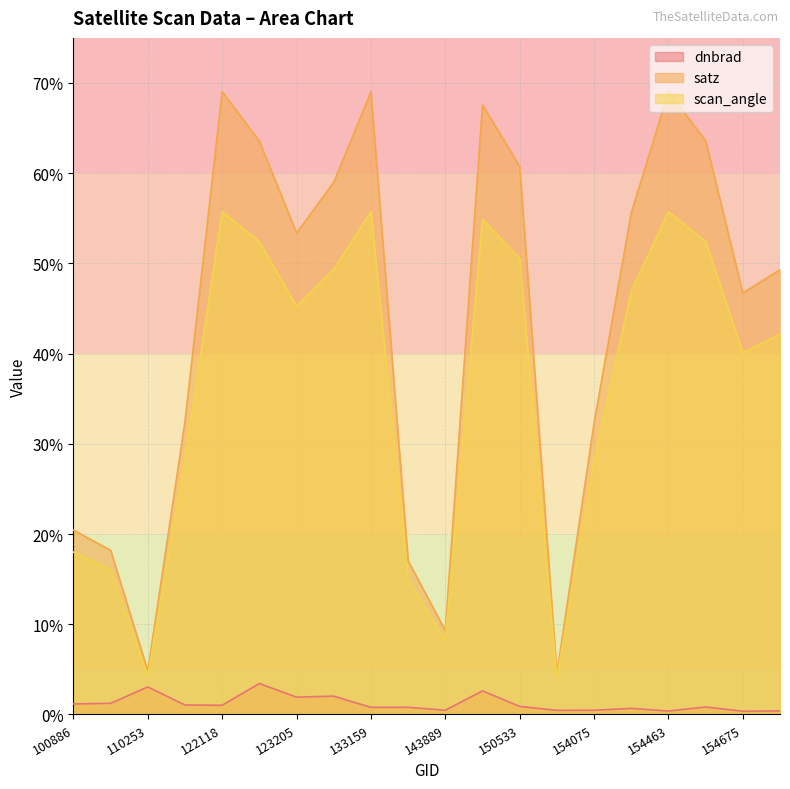

Reading left to right, transcribe all the data shown in this chart.

dnbrad: 1.2	1.2	3.1	1.1	1.0	3.4	1.9	2.0	0.8	0.8	0.5	2.6	0.9	0.5	0.5	0.7	0.4	0.8	0.4	0.4
satz: 20.4	18.2	4.8	32.5	69.0	63.5	53.4	59.0	69.0	17.0	9.3	67.6	60.8	4.5	32.3	55.6	69.0	63.6	46.7	49.3
scan_angle: 18.0	16.1	4.3	28.4	55.7	52.4	45.2	49.3	55.7	15.0	8.2	54.9	50.6	4.0	28.2	46.9	55.7	52.5	40.1	42.2